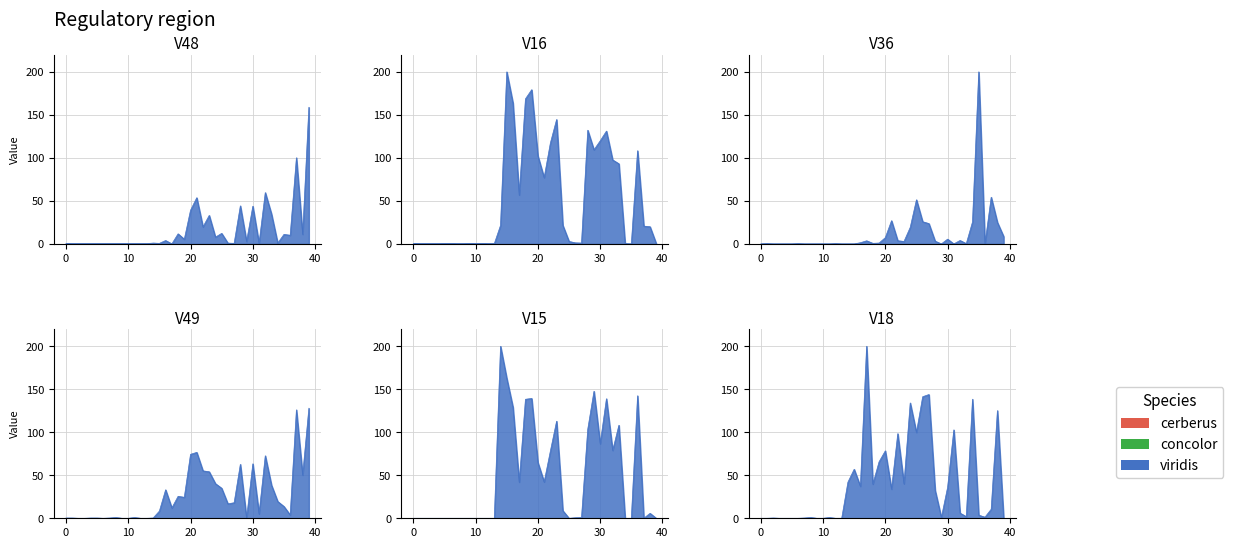

Does the chart have visible grid lines?

Yes